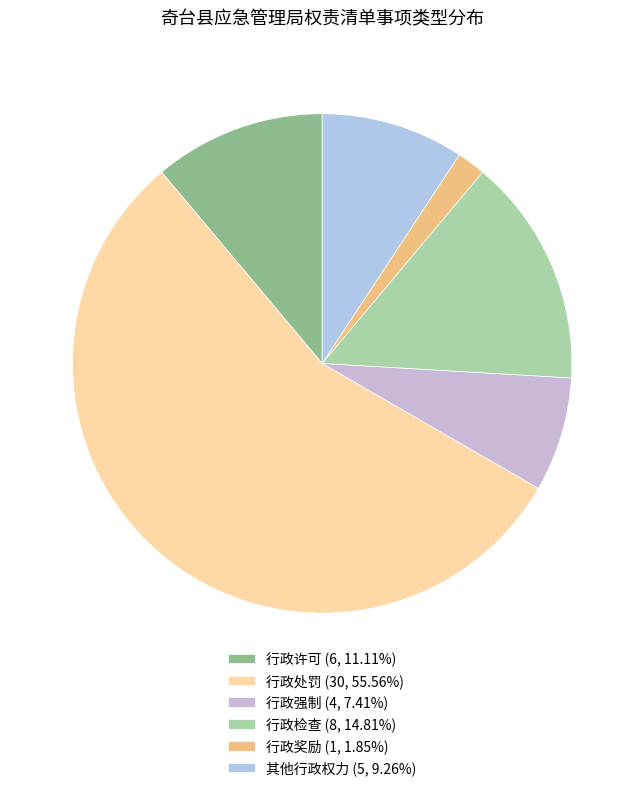

What percentage is the 行政检查 slice, to the nearest percent?

15%